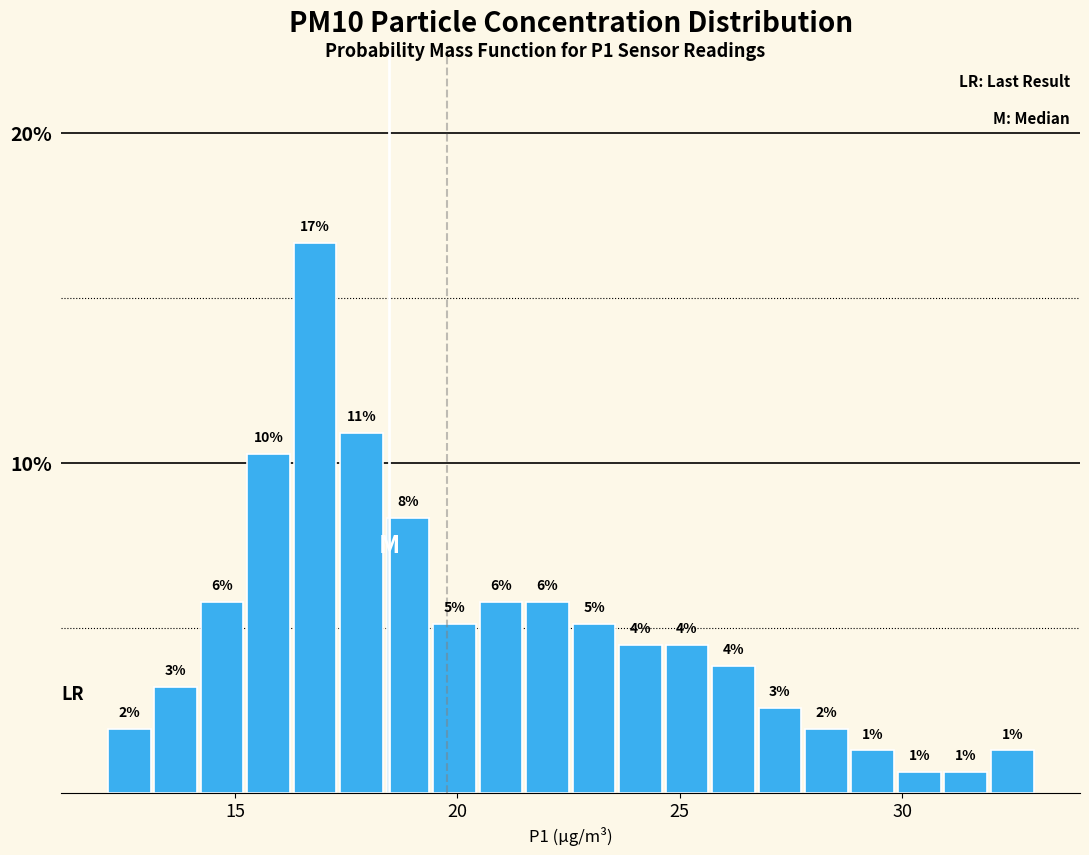

Around what value on the x-axis is the tallest bar? Give the approximate position of its centre, as read against the axis.

17.0